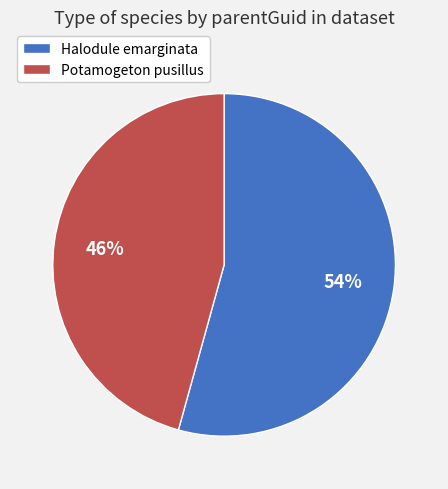

To the nearest percent, what is the average slice percentage?

50%